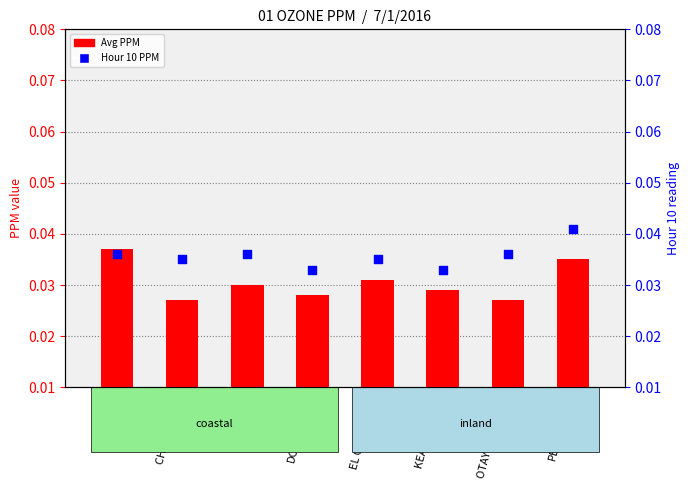

Which series has the largest total across all categories?

Hour 10 PPM